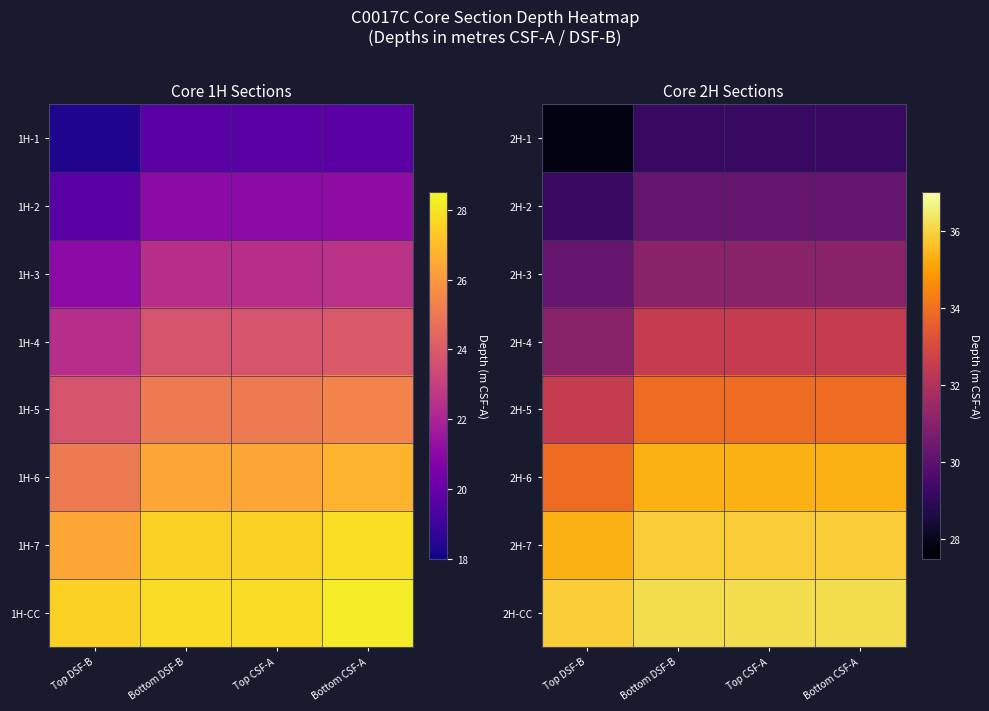

How many series are shown in this chart?

8